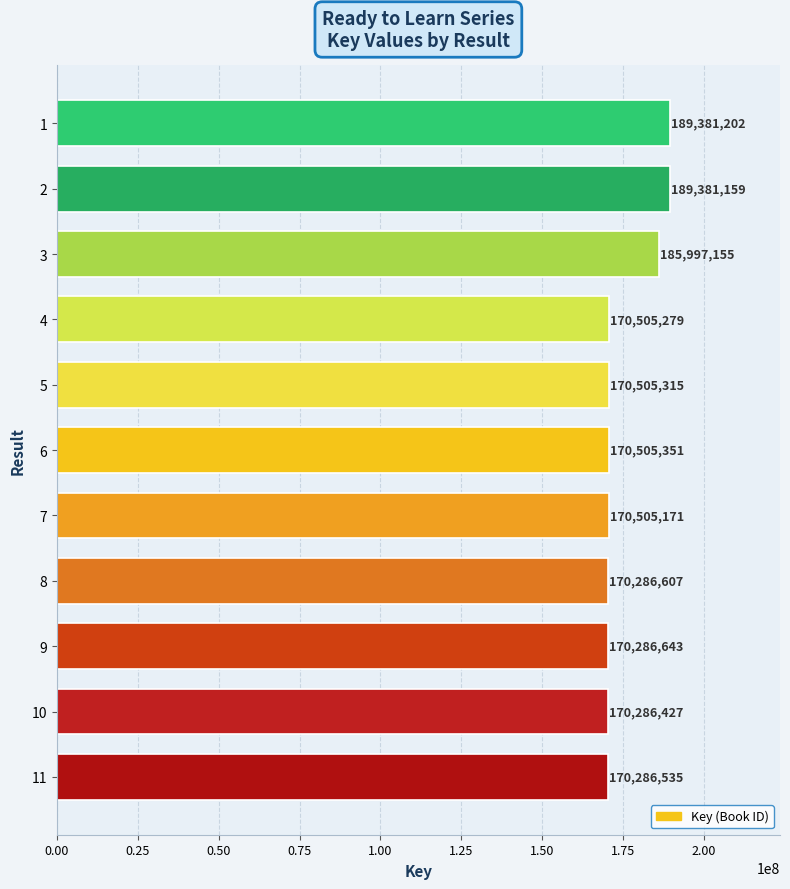

Rank the categories by value from lowest to highest.

10, 11, 8, 9, 7, 4, 5, 6, 3, 2, 1